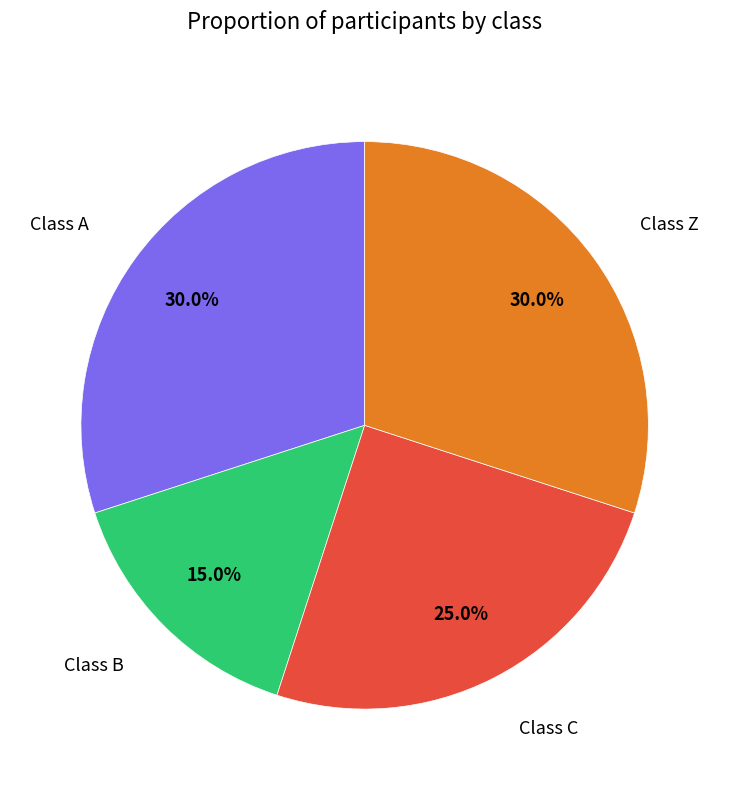

Is there any slice that represents more than half of the pie?

No